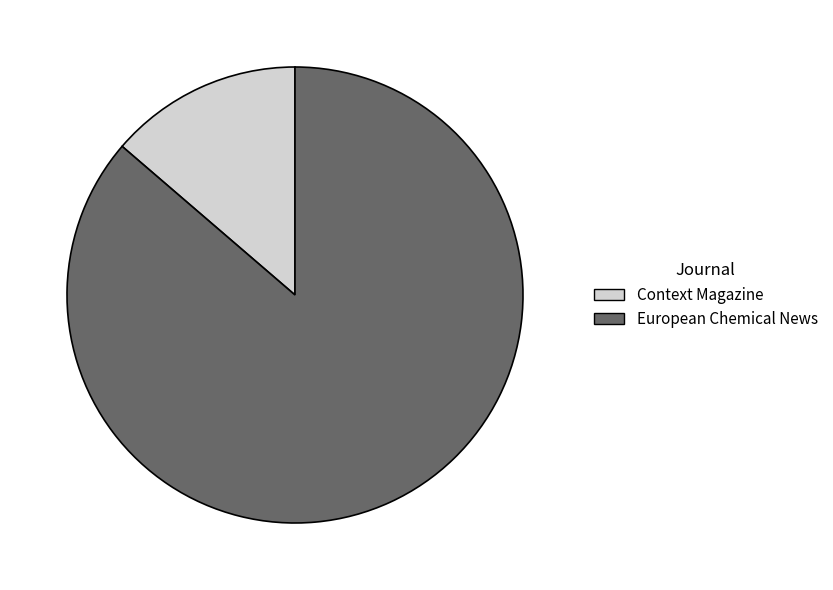

What is the largest slice in the pie chart?

European Chemical News